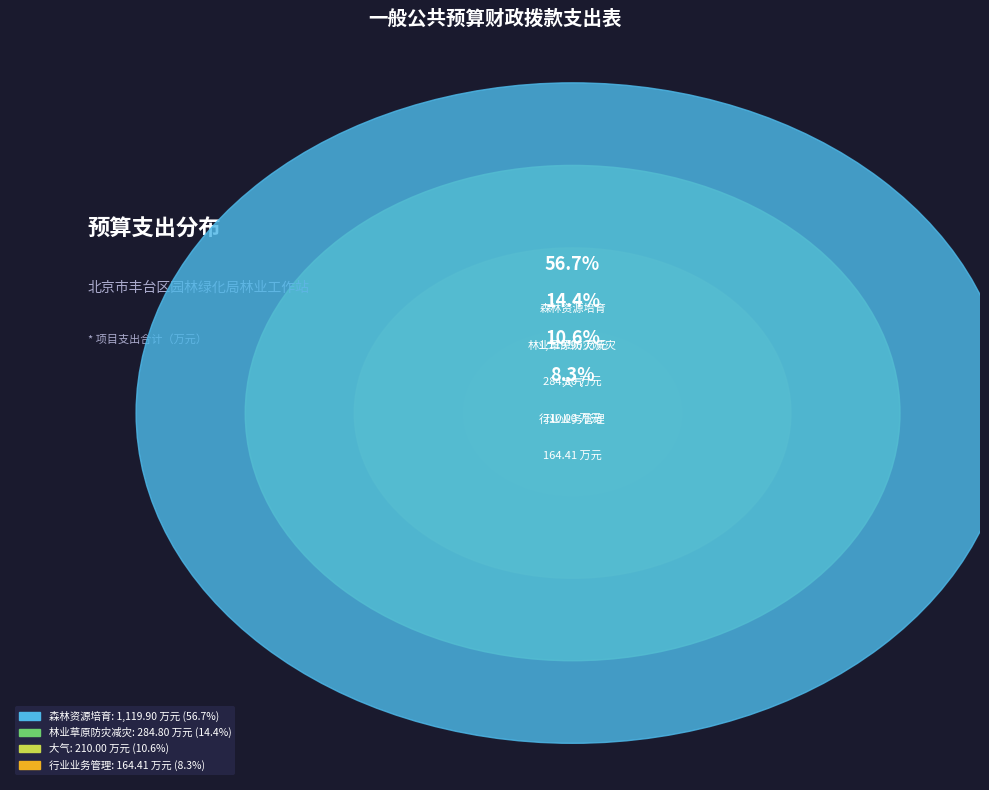

Is it true that 大气 is 25% of the pie?

False